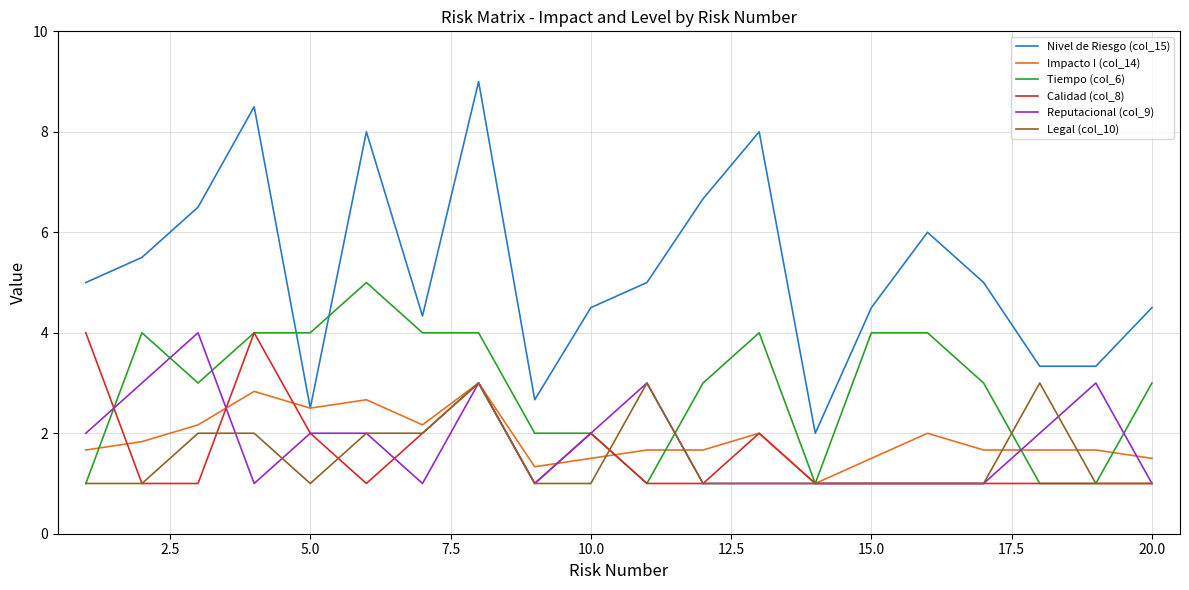

What is the maximum value for Tiempo (col_6)?

5.0